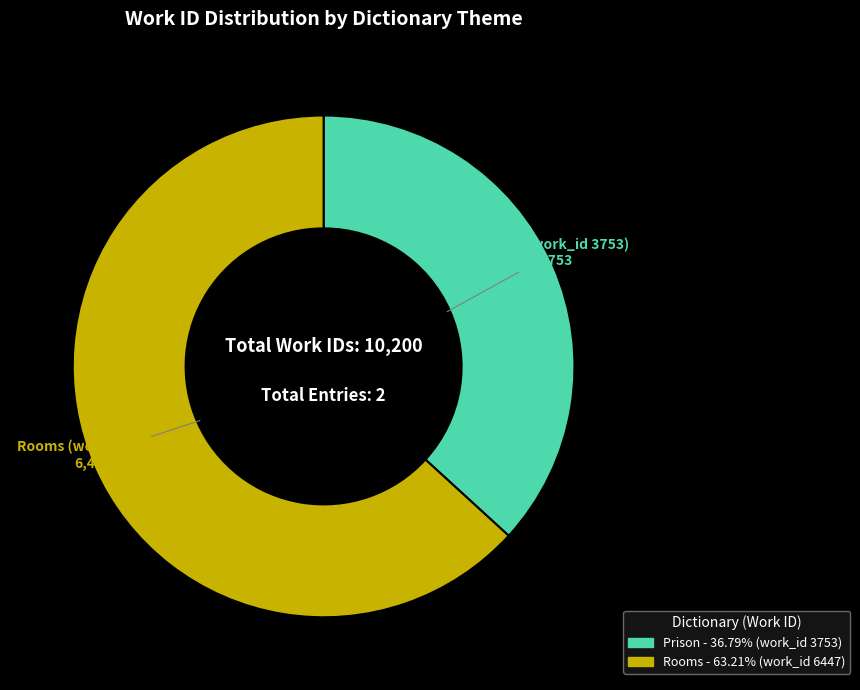

Does Rooms (work_id 6447) represent more than half of the total?

Yes